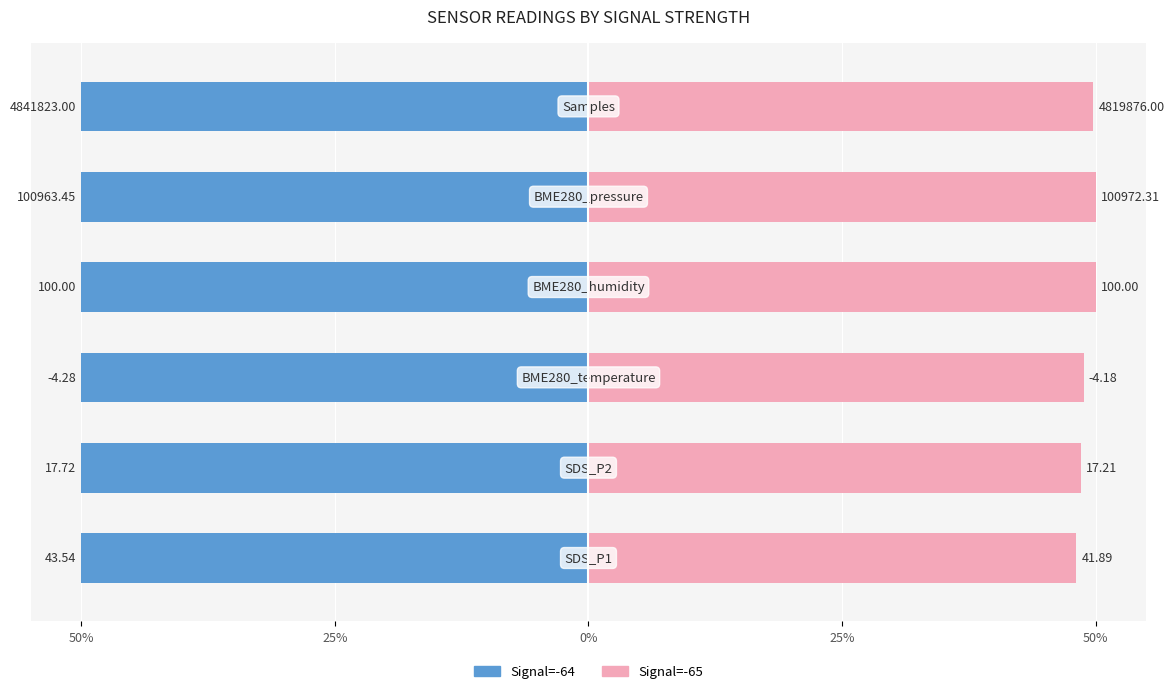

How many bars are there in total?

12